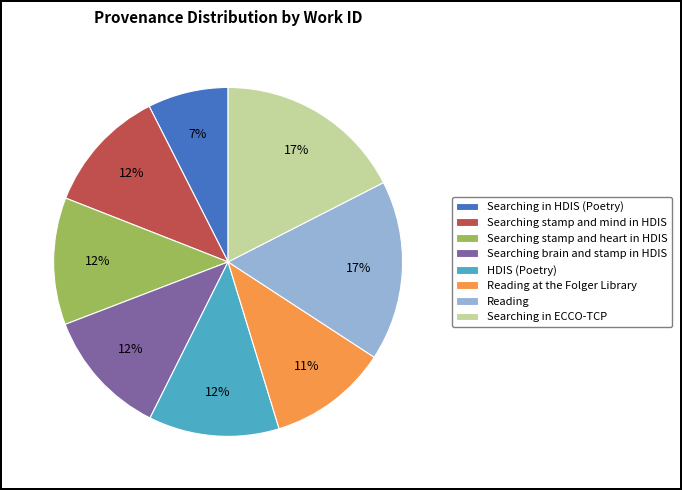

The HDIS (Poetry) slice represents 3% of the pie. True or false?

False